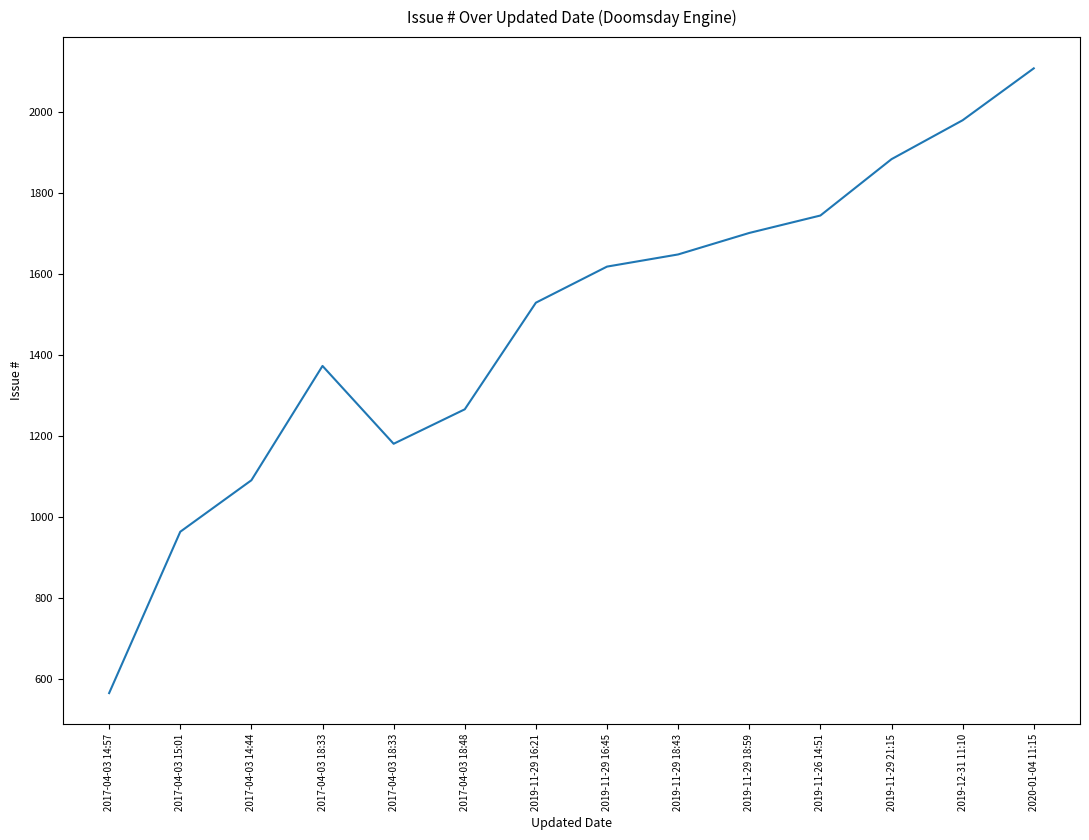

What is the change in value from 2017-04-03 18:48 to 2019-12-31 11:10?

+713